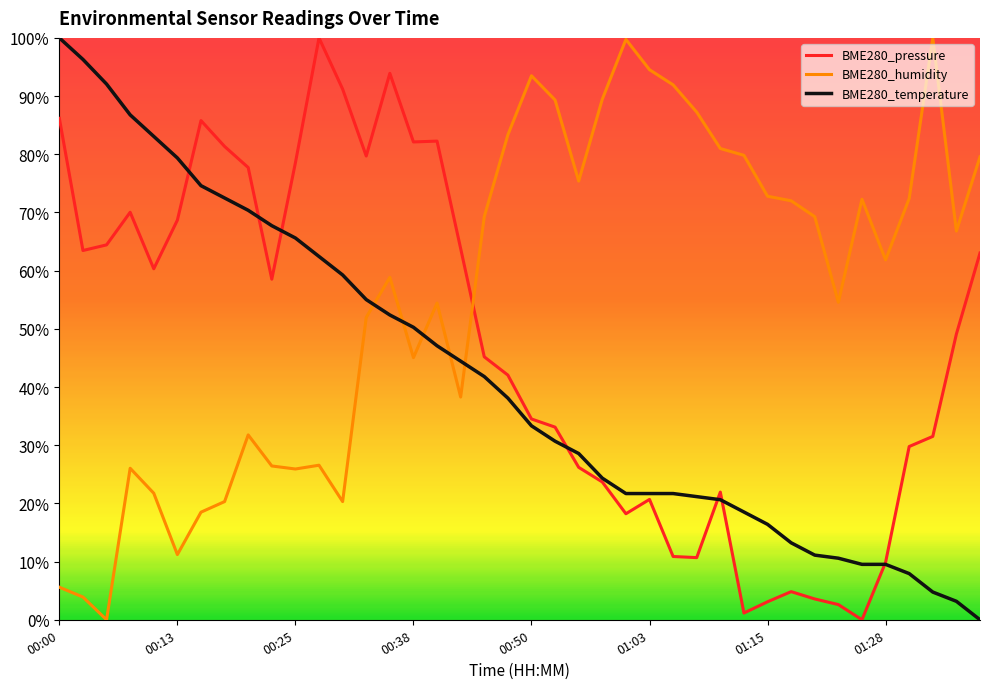

Which series has the largest total across all categories?

BME280_humidity